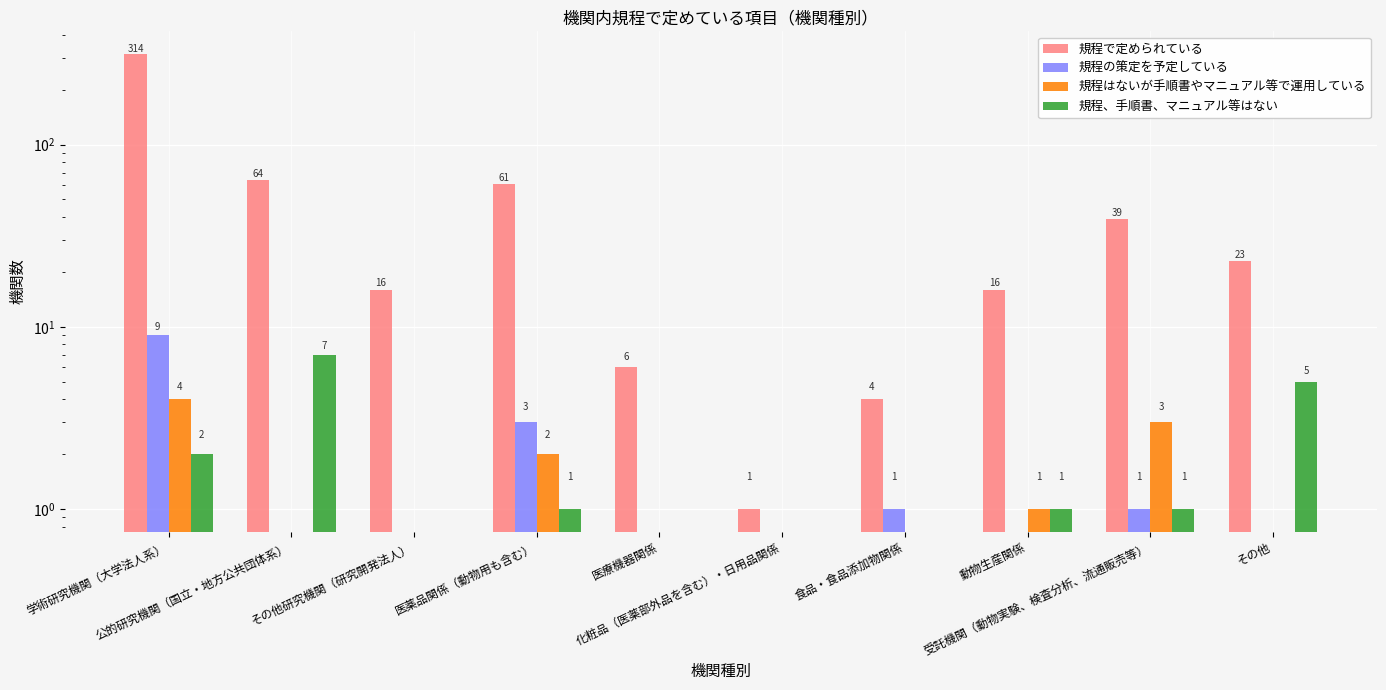

At how many categories does at least one series exceed 280?

1